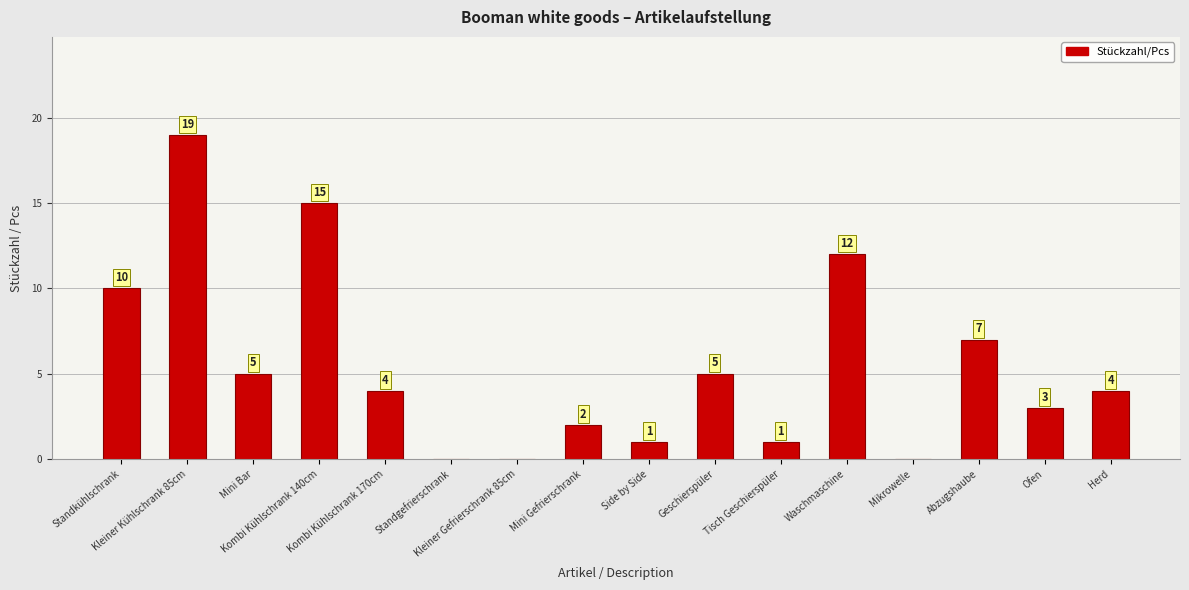

What is the greatest value displayed?

19